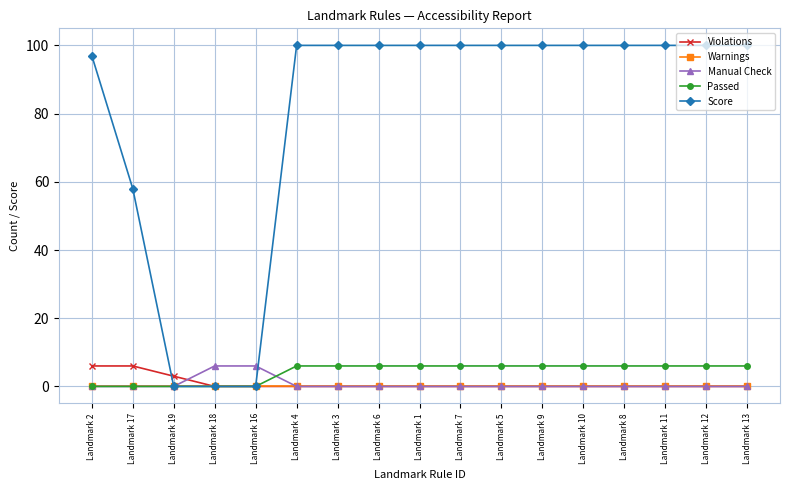

What is the label of the 11th point from the right?

Landmark 3